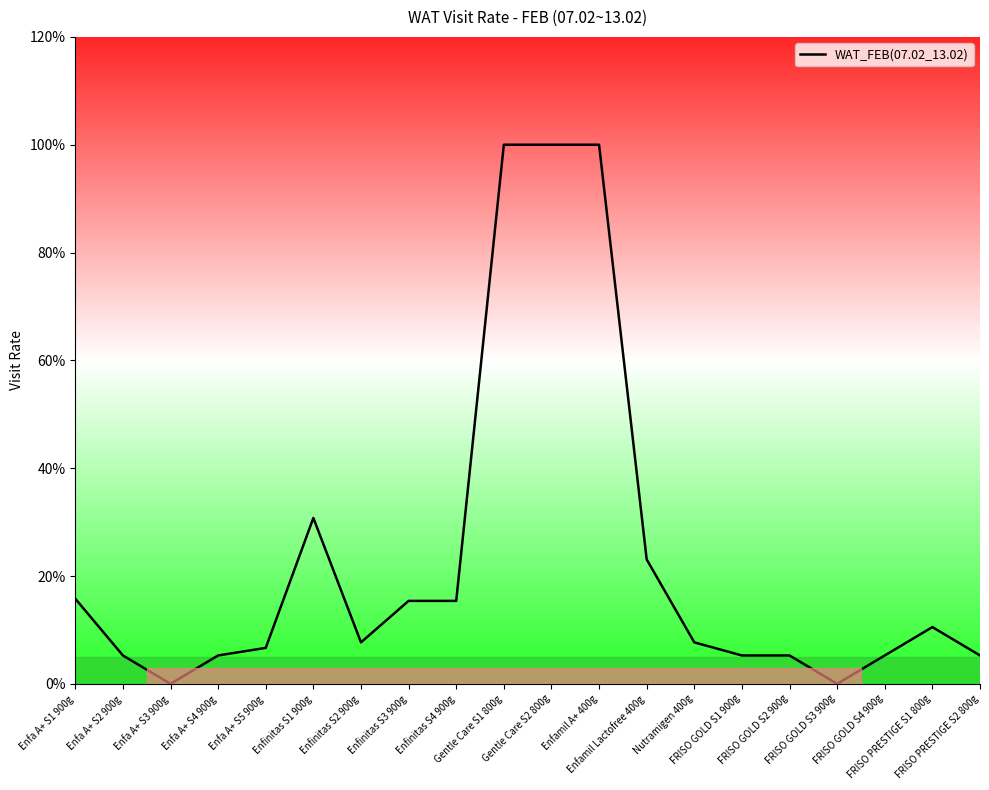

What is the maximum value shown in the chart?

1.0